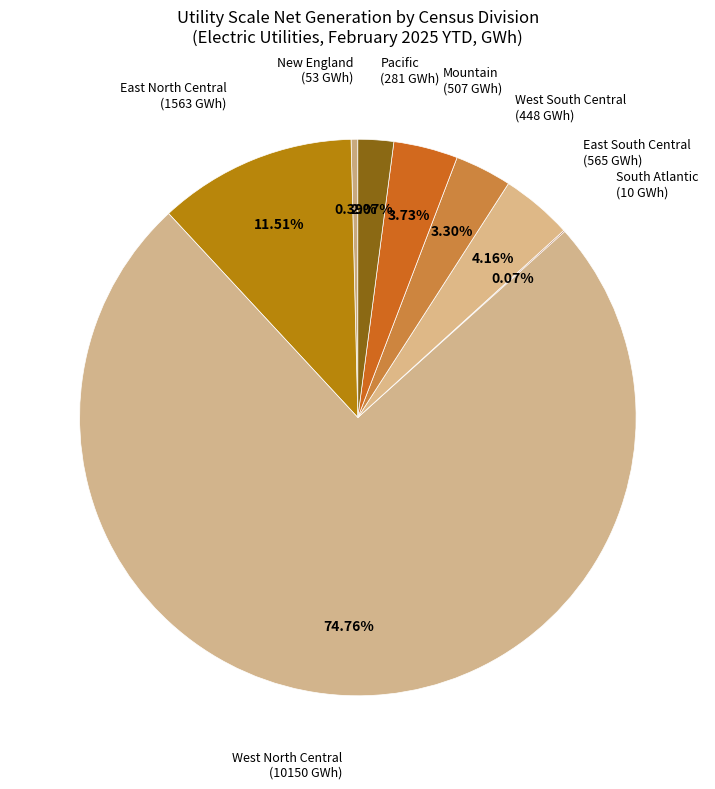

What portion of the pie excludes West North Central?

25.2%